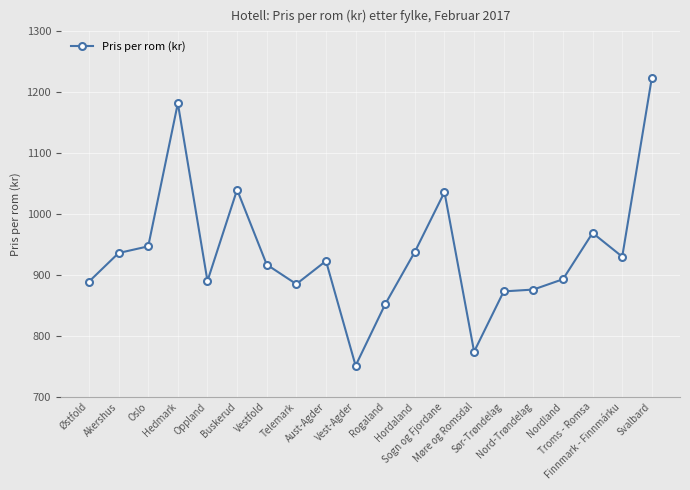

How many data points are less than 923?

10